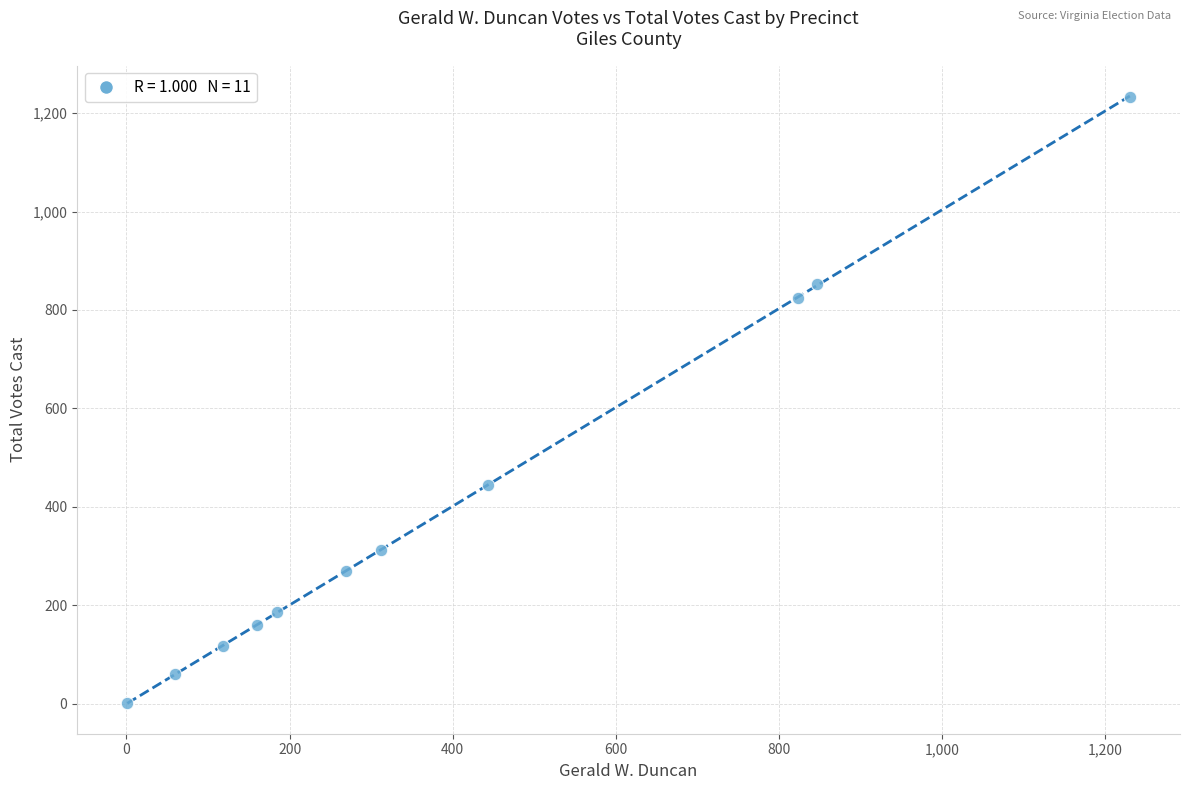

What is the average X value?

404